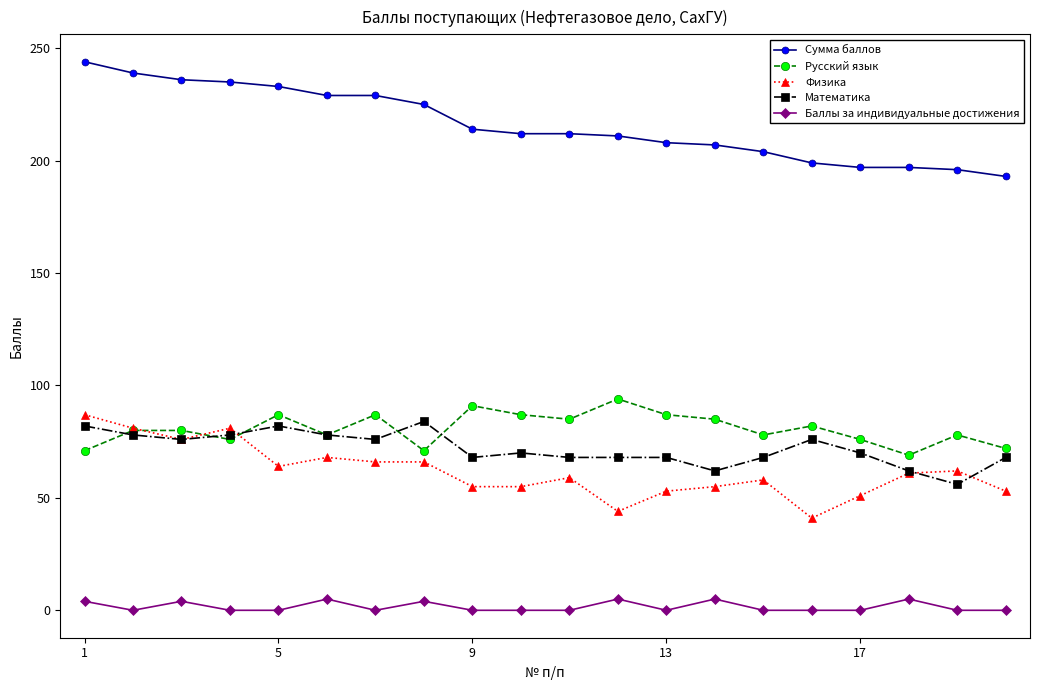

What is the value of the Сумма баллов point at the 10th from the left?

212